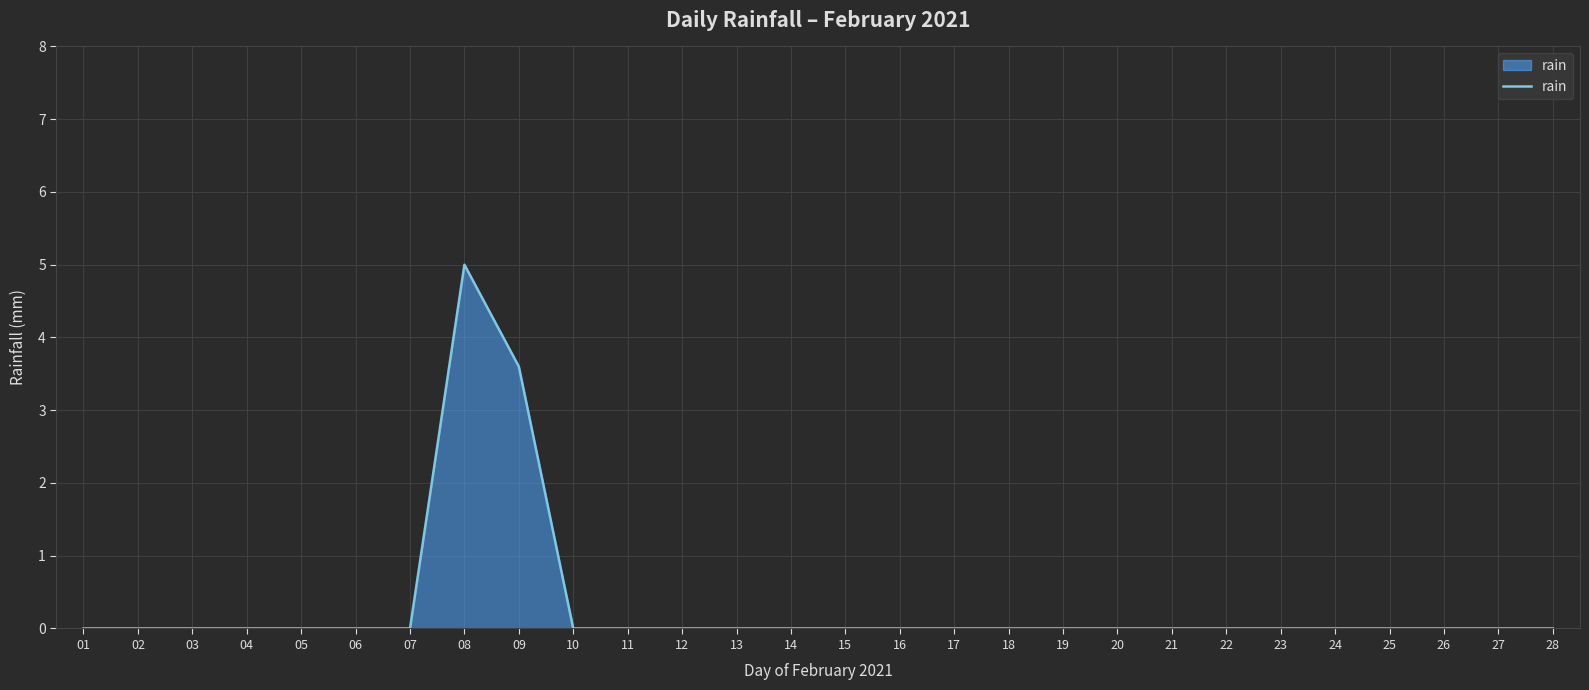

At which label is the value closest to 2?

09